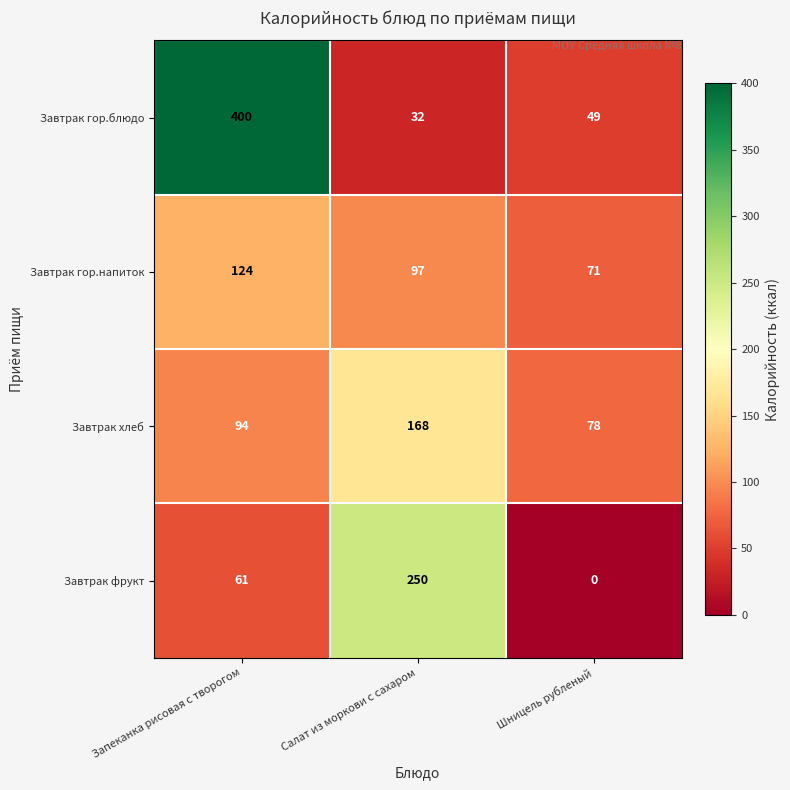

What is the spread (max minus min) of values at Шницель рубленый?

78